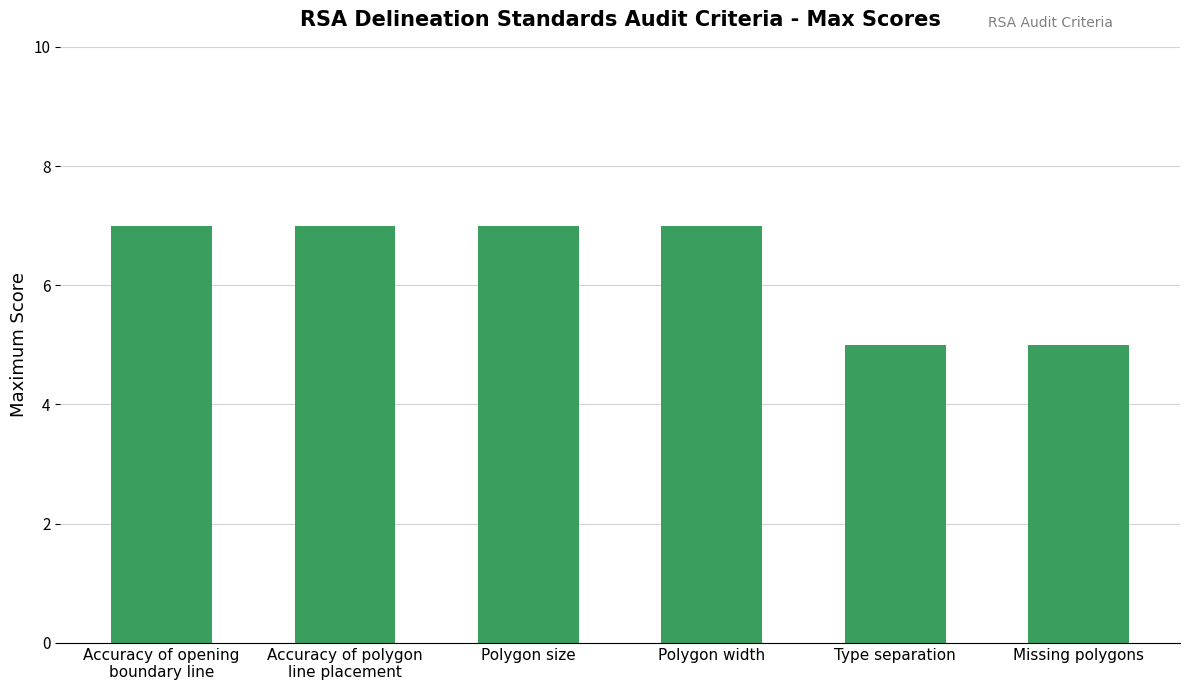

Between Polygon size and Missing polygons, which is larger?

Polygon size